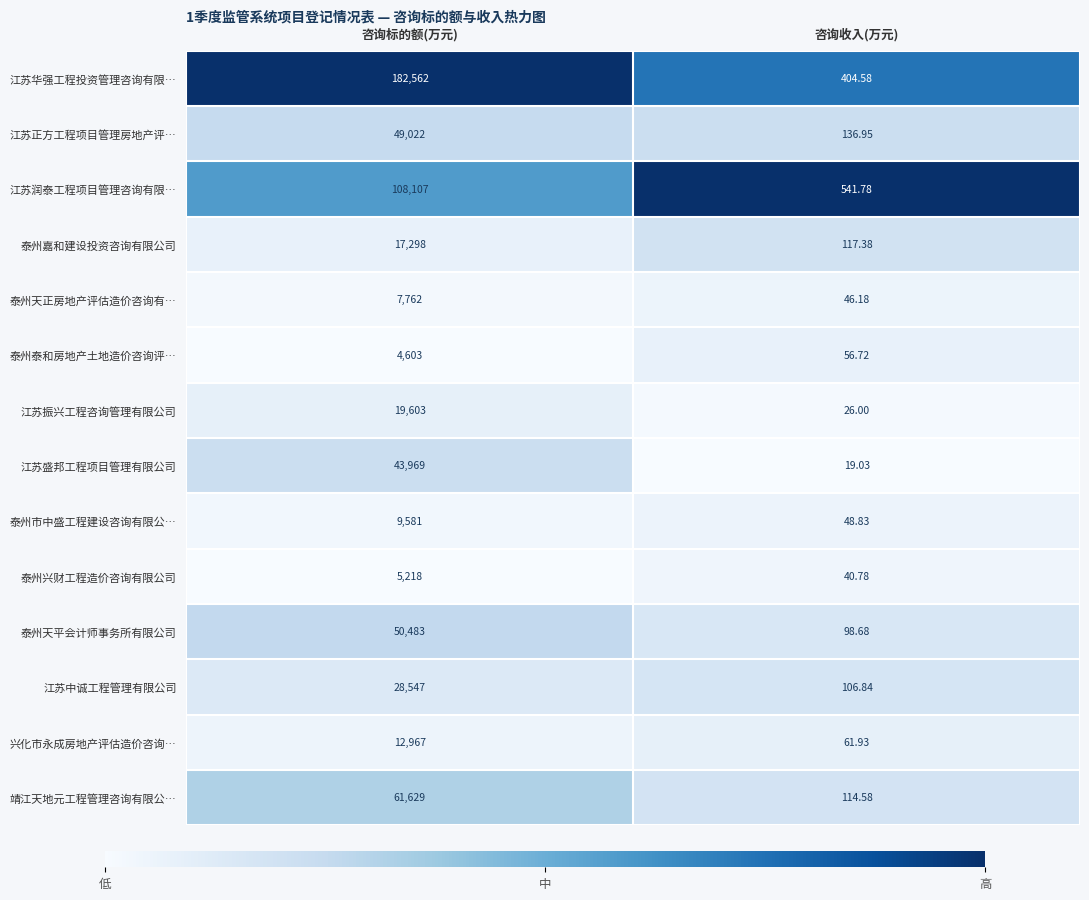

Which series changed the most between 咨询标的额(万元) and 咨询收入(万元)?

江苏华强工程投资管理咨询有限…